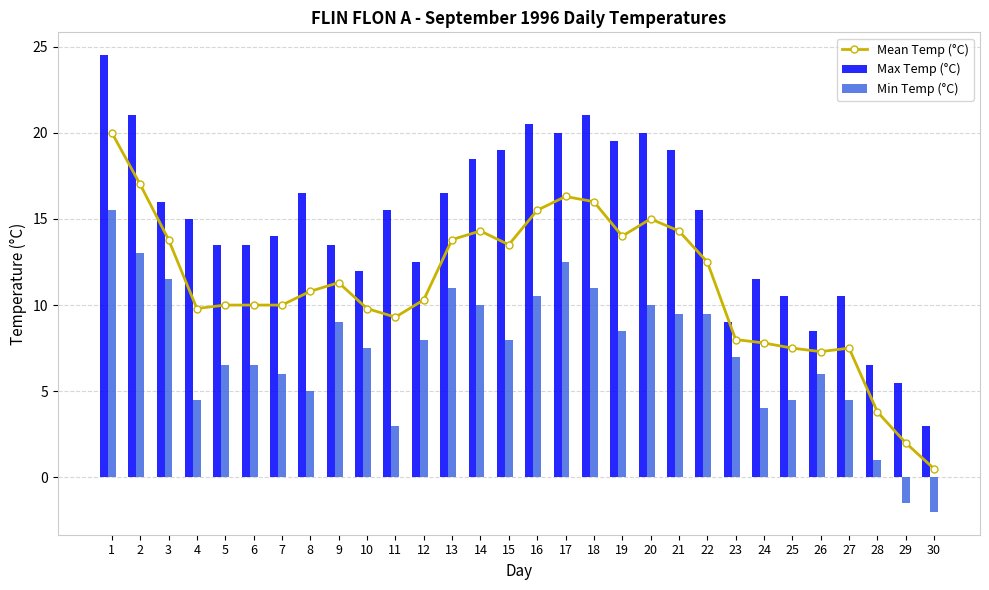

Rank the series at 27 from highest to lowest value.

Max Temp (°C), Mean Temp (°C), Min Temp (°C)